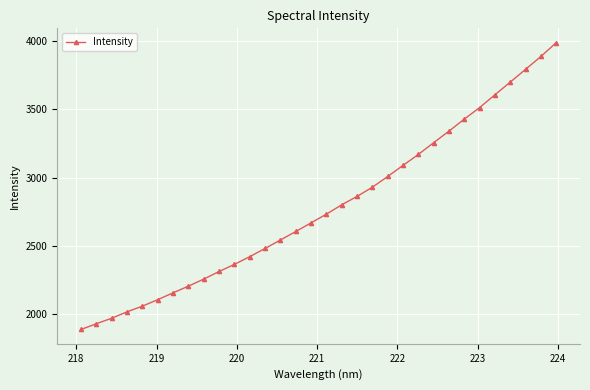

What is the maximum value shown in the chart?

3986.7